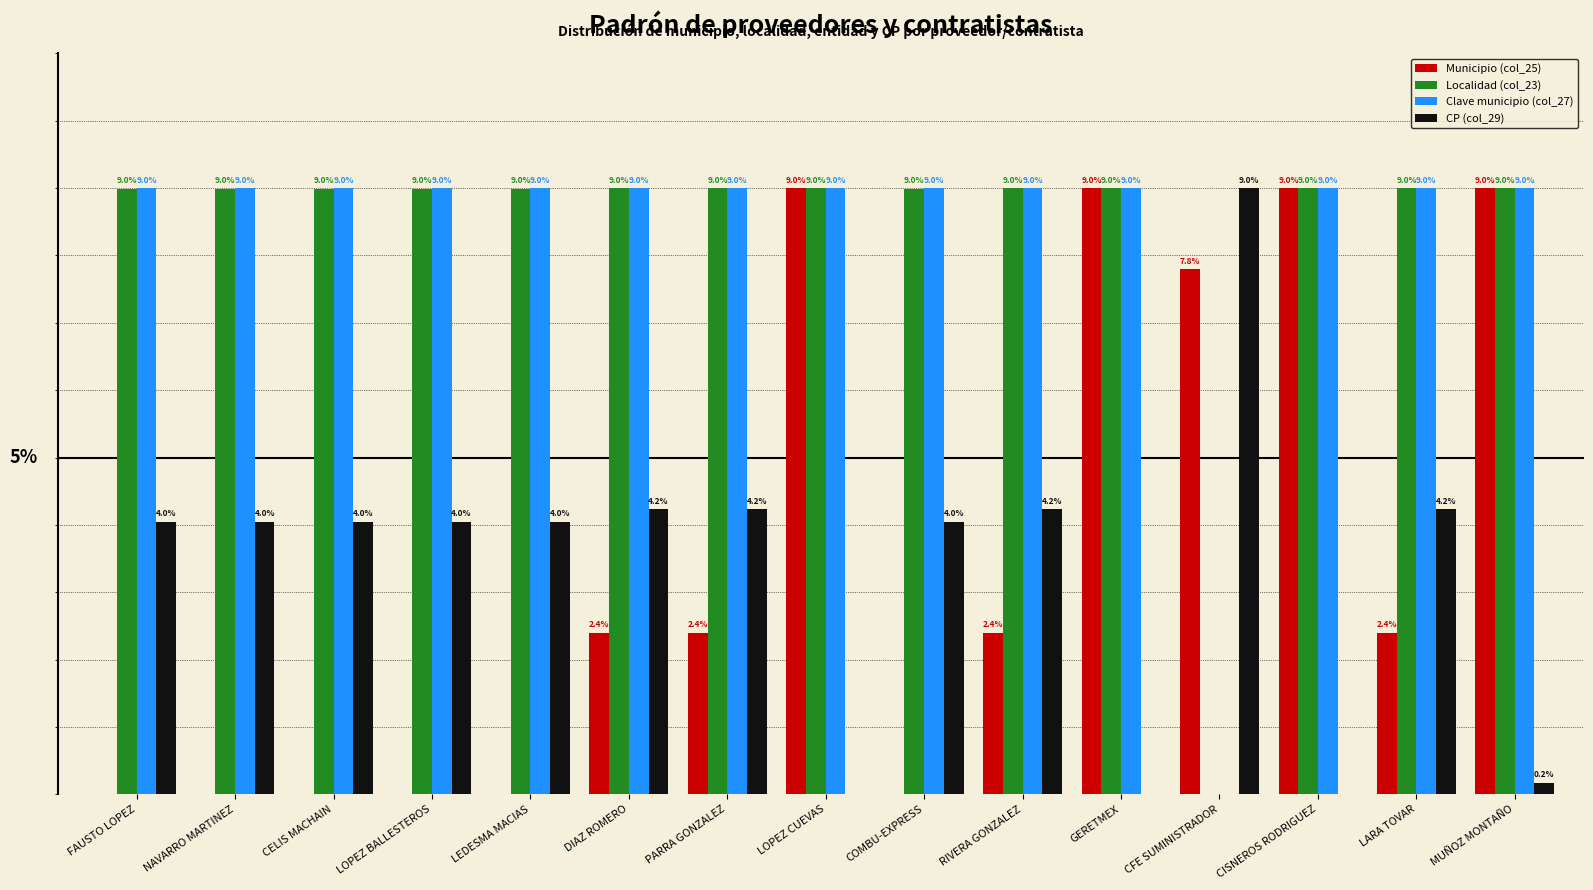

Between LOPEZ BALLESTEROS and MUÑOZ MONTAÑO, which series saw the biggest shift?

Municipio (col_25)